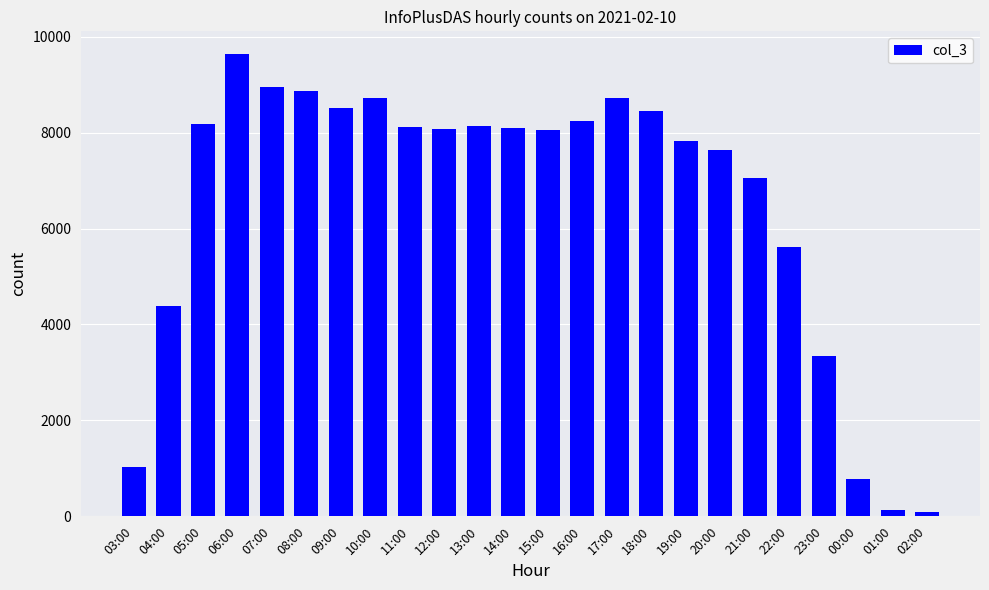

Between 17:00 and 21:00, which is larger?

17:00